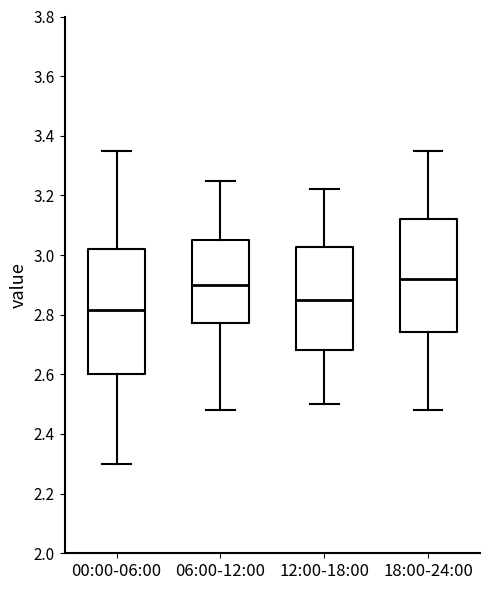

Reading left to right, transcribe this box plot: for each box, give where its median line is, the range the box spans, and where its two whiskers end, as read against the y-axis. The values are not printed on the chart, so give them approximately, as read against the axis.

00:00-06:00: median 2.82, box 2.60 to 3.02, whiskers 2.30 to 3.36
06:00-12:00: median 2.90, box 2.78 to 3.06, whiskers 2.48 to 3.26
12:00-18:00: median 2.86, box 2.68 to 3.02, whiskers 2.50 to 3.22
18:00-24:00: median 2.92, box 2.74 to 3.12, whiskers 2.48 to 3.36